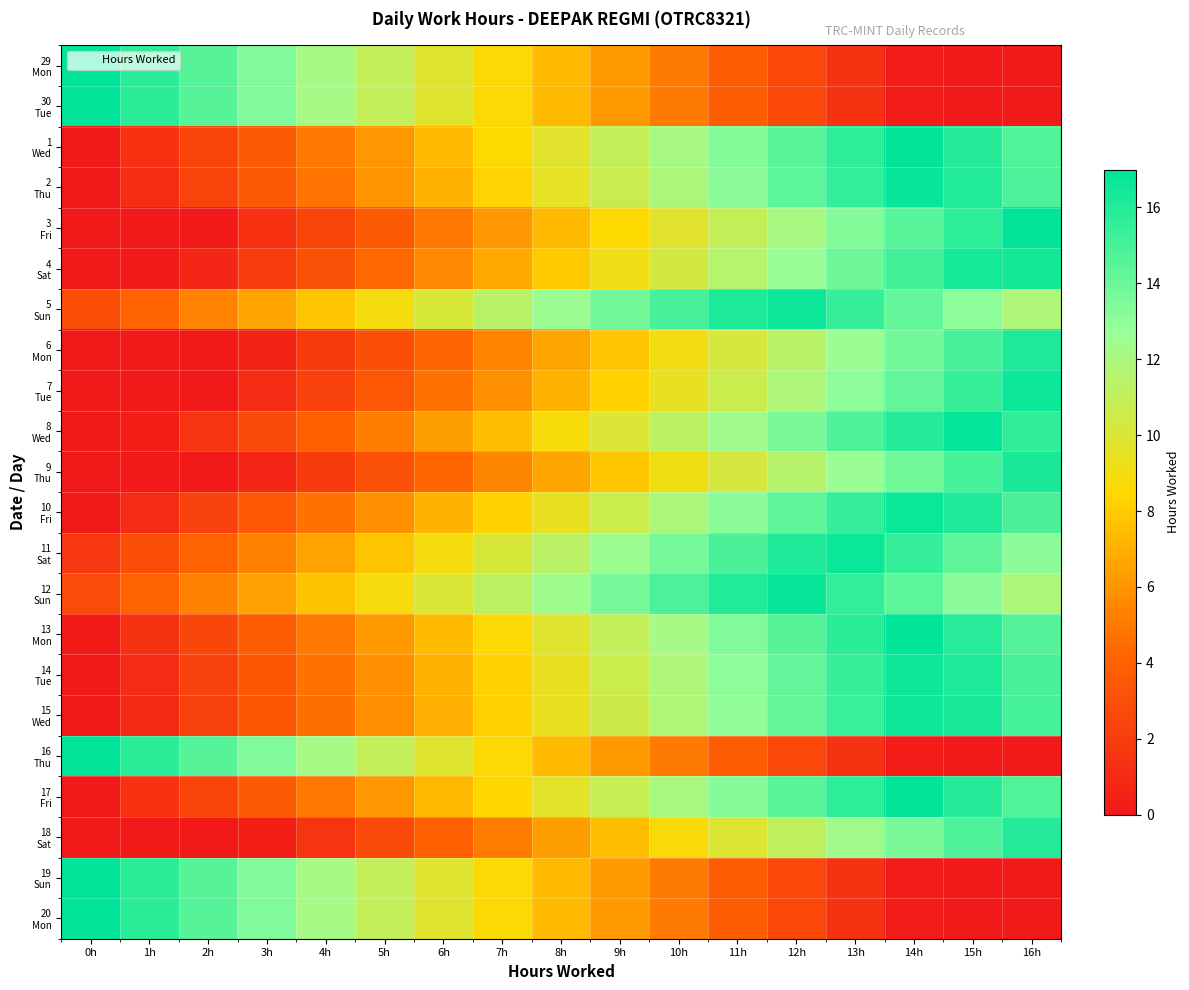

Which label corresponds to the smallest value in the chart?

15h